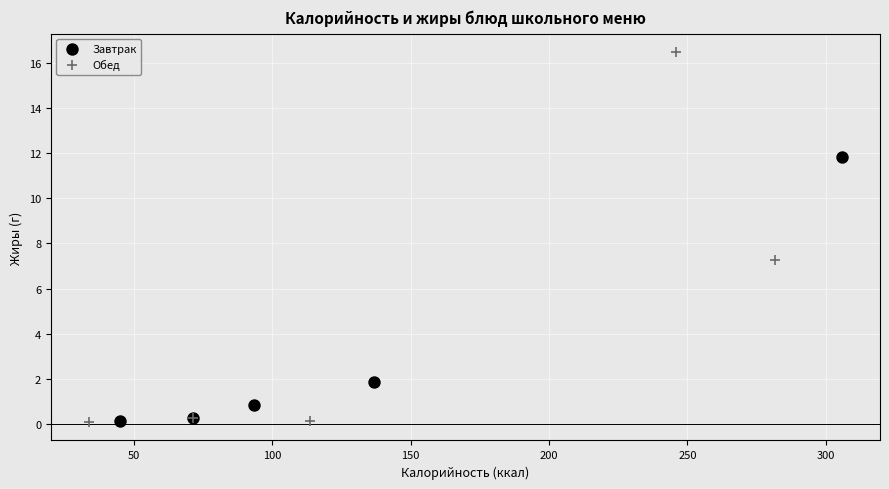

What are all the series names shown in the legend?

Завтрак, Обед